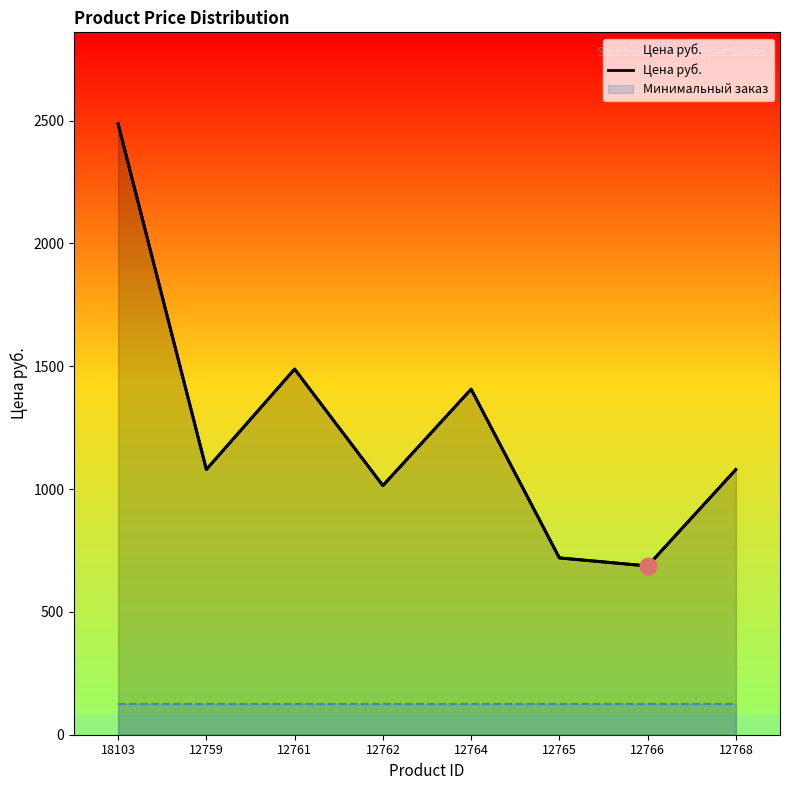

Approximately how many times larger is the value at 12761 compared to 12768?

1.4